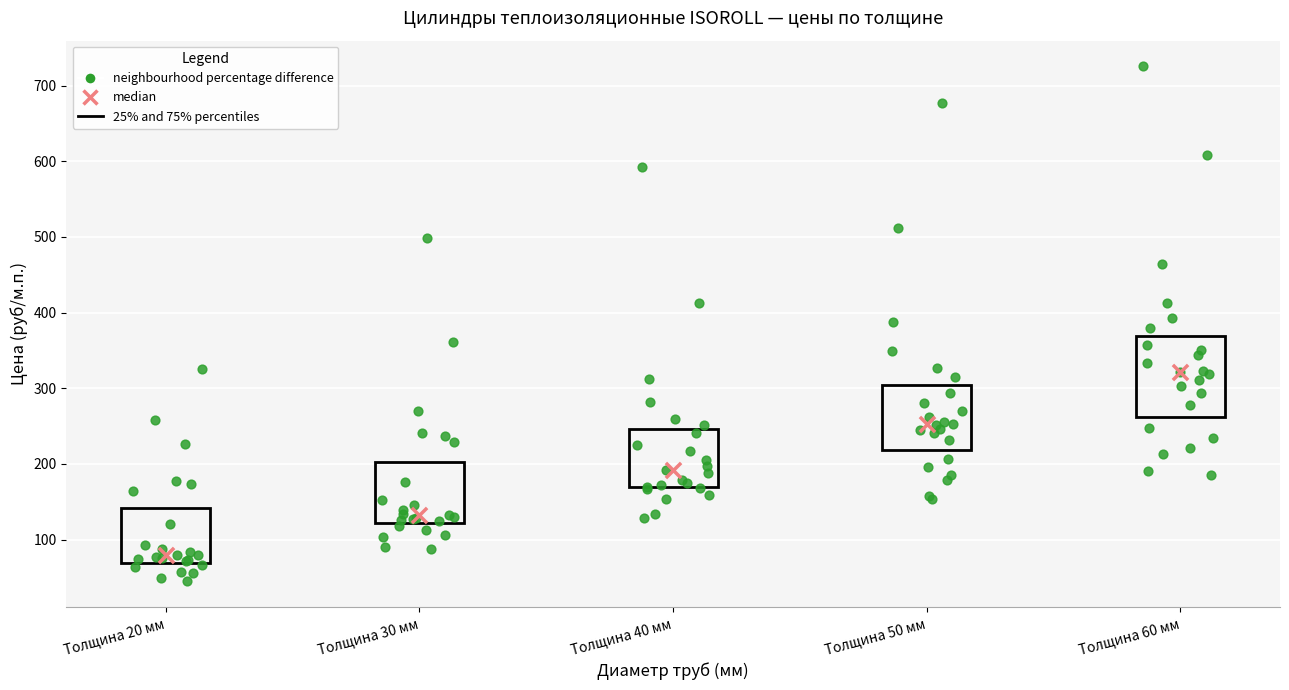

Comparing the boxes themselves (not the whiskers), which one is the tallest?

Толщина 60 мм